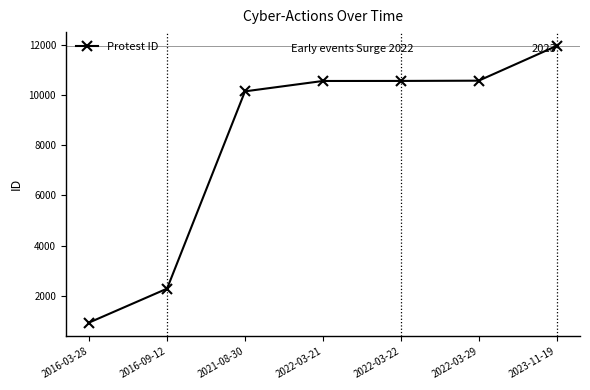

What is the ratio of the value at 2016-09-12 to the value at 2022-03-29?

0.2